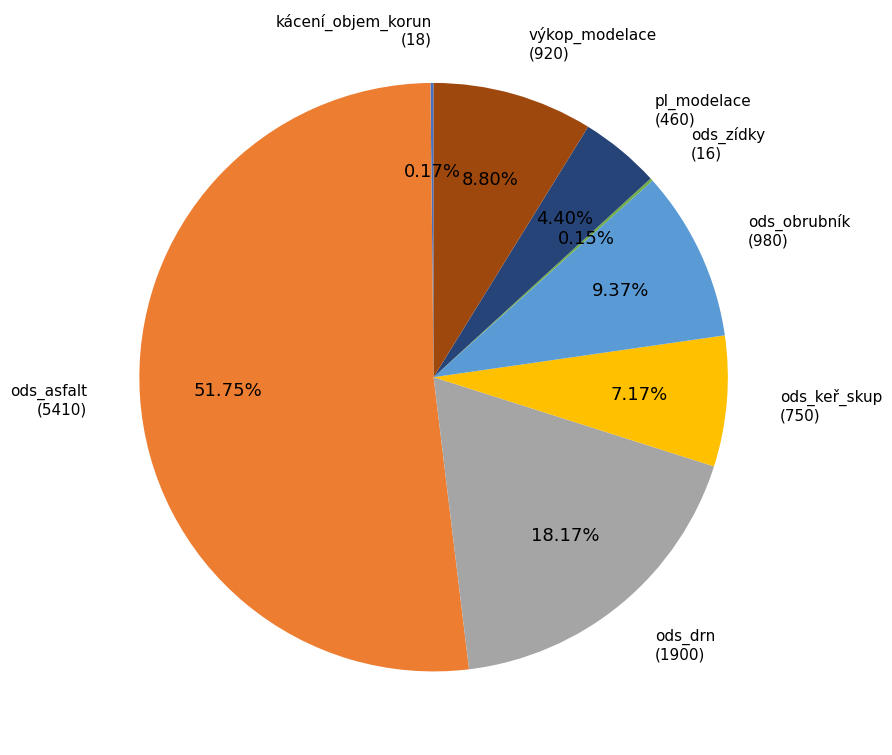

Is there any slice that represents more than half of the pie?

Yes